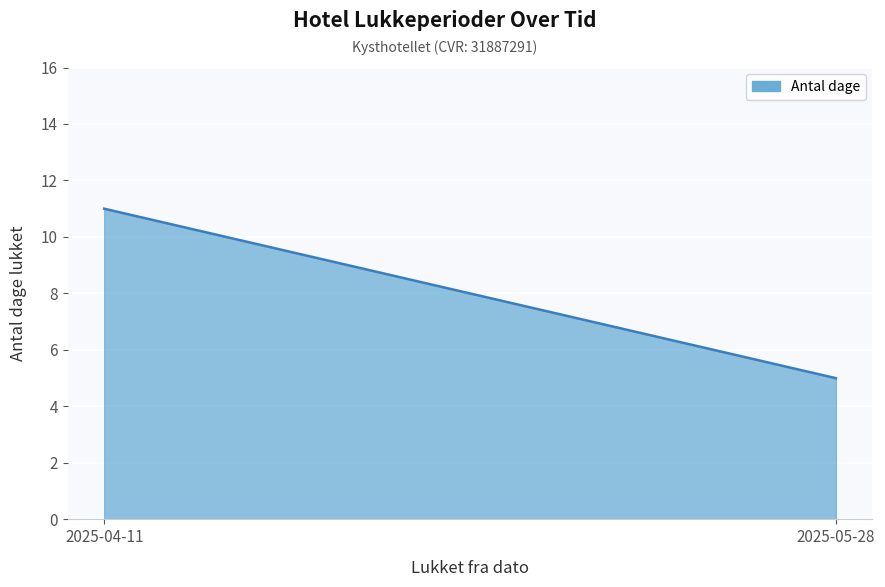

List the labels in order of value, largest first.

2025-04-11, 2025-05-28